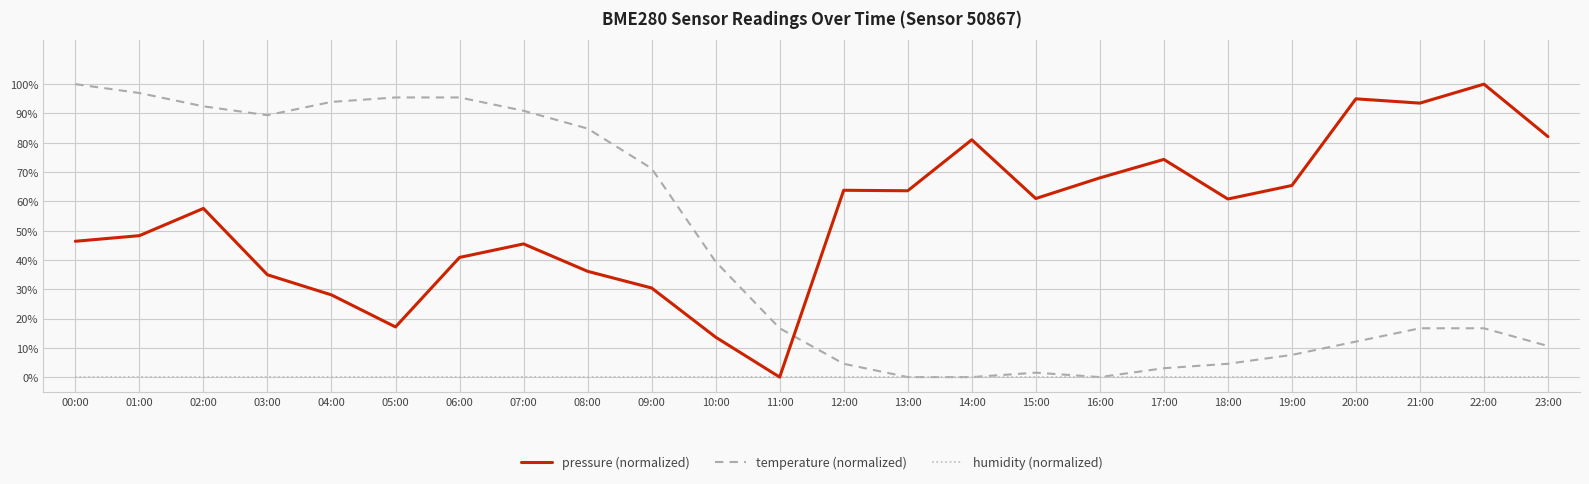

Which series has the largest total across all categories?

pressure (normalized)